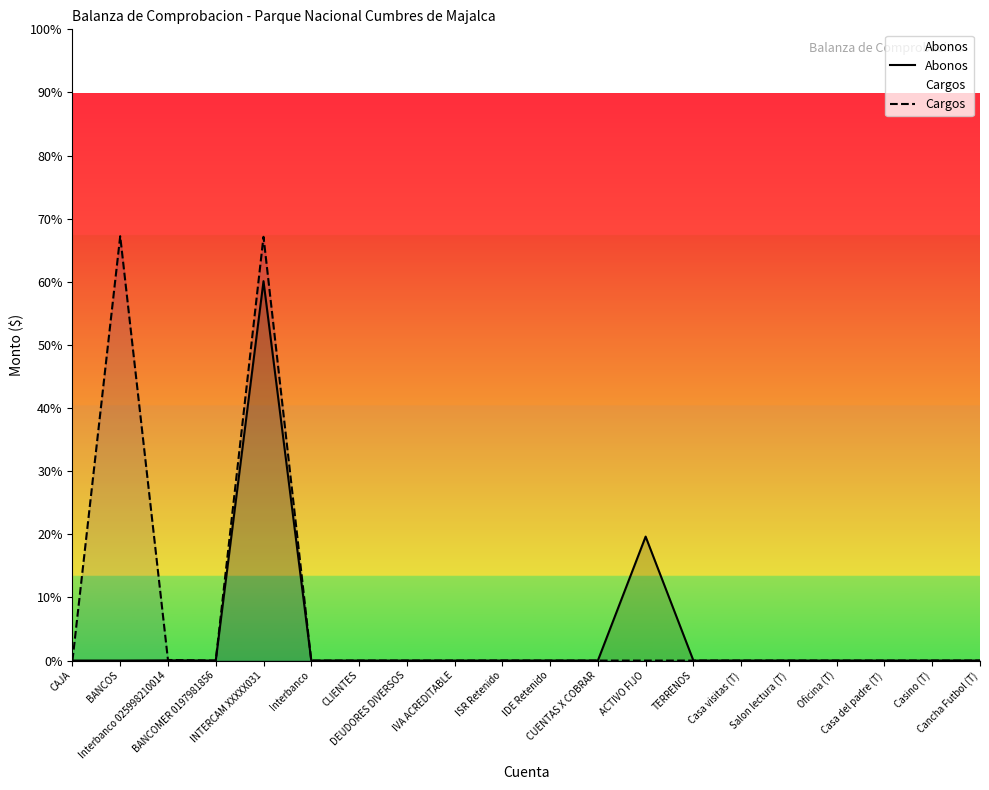

Is it true that Abonos equals 0.0 at DEUDORES DIVERSOS?

True